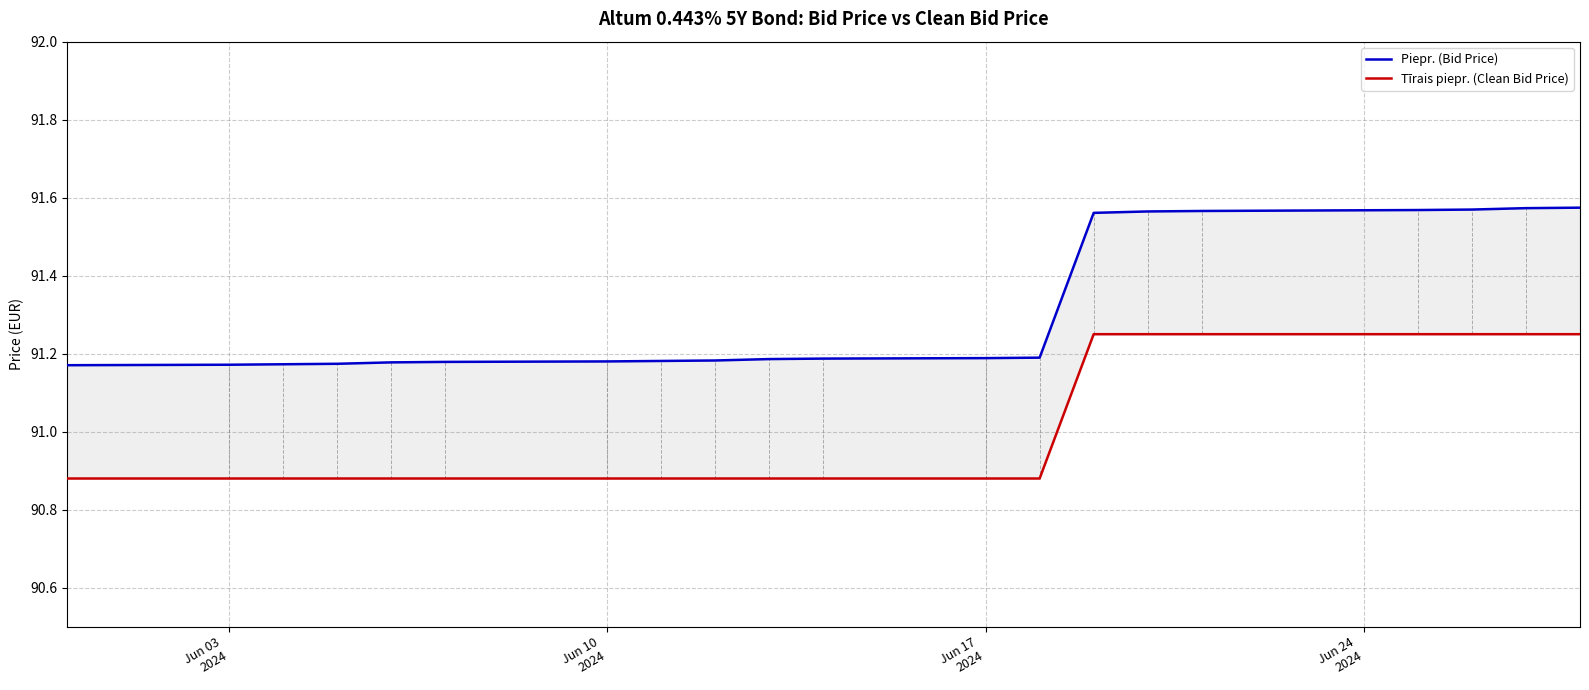

Reading left to right, list all the values displayed in this chart.

Piepr. (Bid Price): 91.2	91.2	91.2	91.2	91.2	91.2	91.2	91.2	91.2	91.2	91.2	91.2	91.2	91.6	91.6	91.6	91.6	91.6	91.6	91.6
Tīrais piepr. (Clean Bid Price): 90.9	90.9	90.9	90.9	90.9	90.9	90.9	90.9	90.9	90.9	90.9	90.9	90.9	91.2	91.2	91.2	91.2	91.2	91.2	91.2